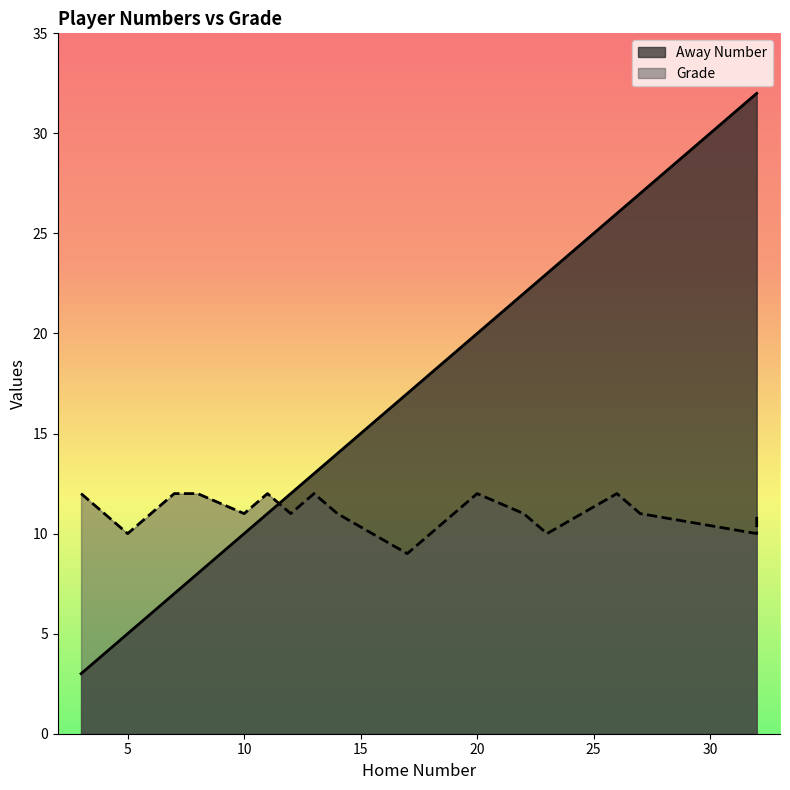

What is the difference between the highest and lowest values at 27?

16